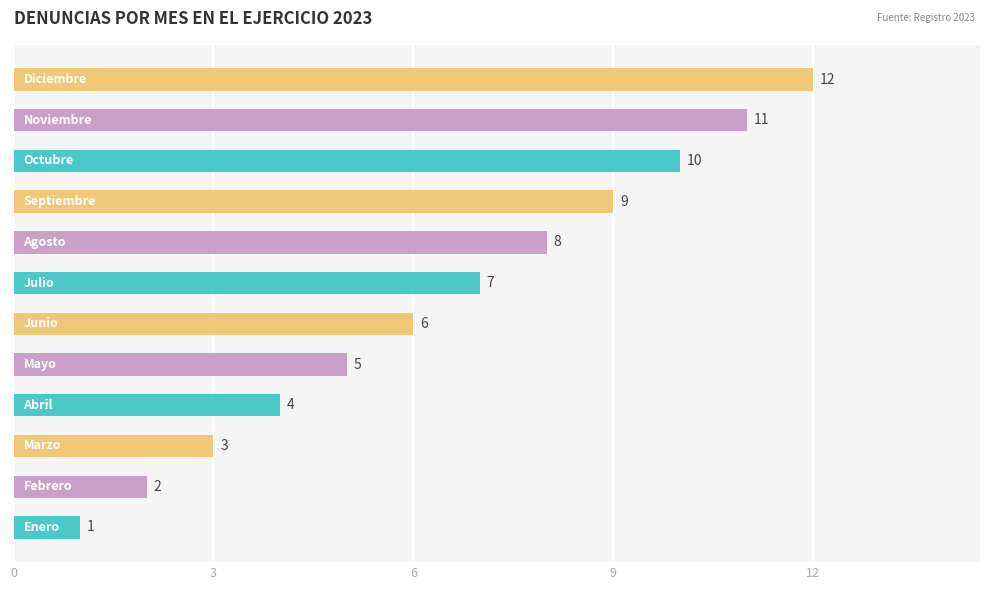

What is the difference between the second highest and minimum values?

10